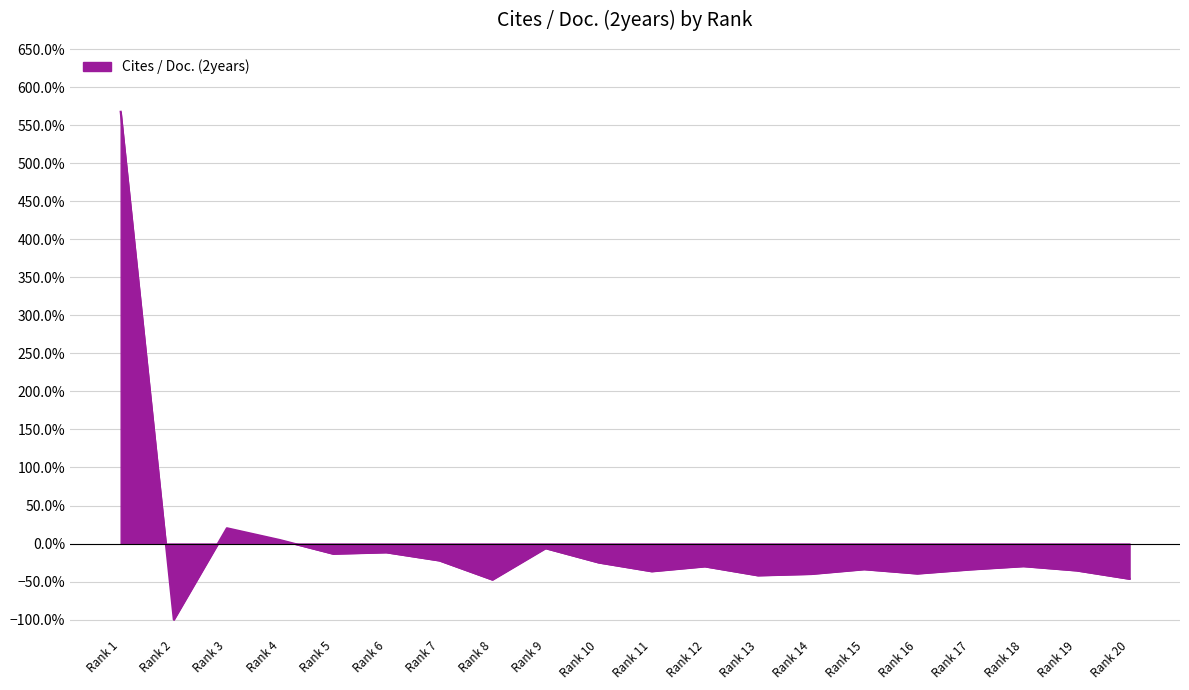

Which category has the highest value across all series?

Rank 1